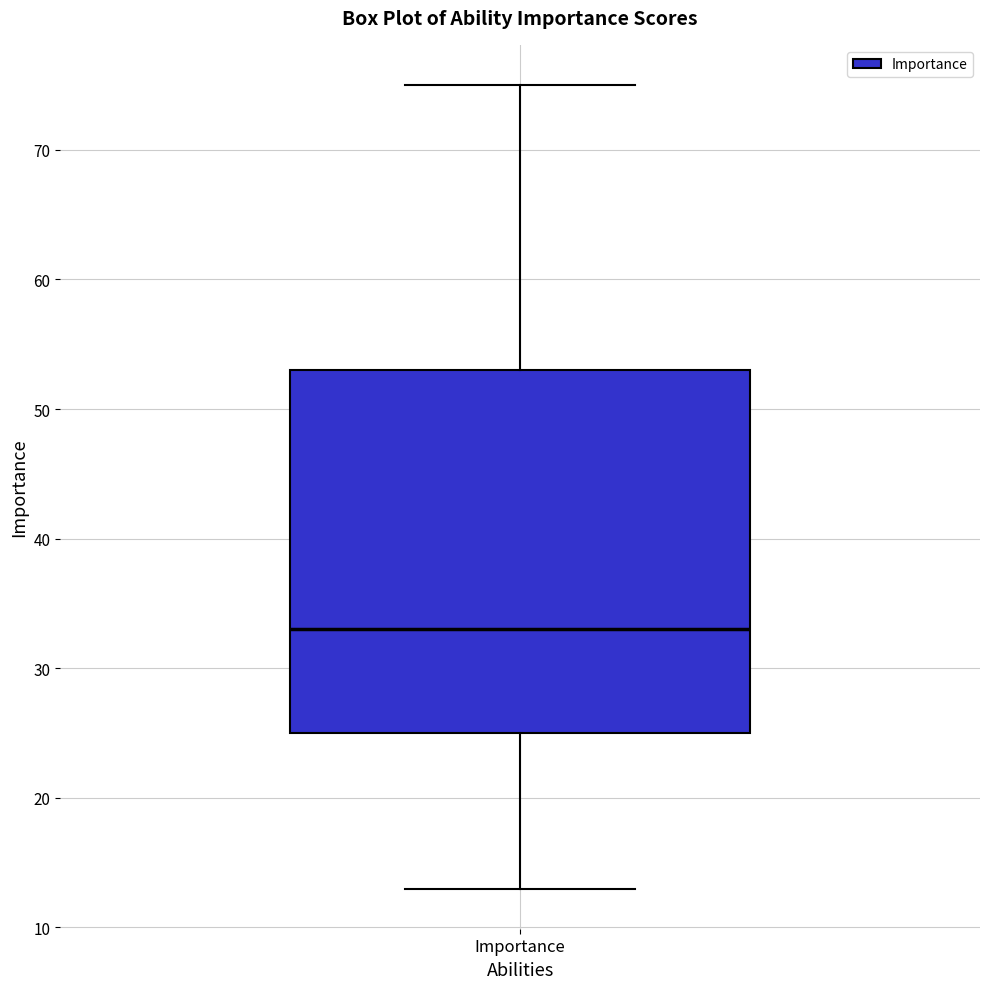

Read this box plot against the y-axis: the position of the median line, the range covered by the box, and the ends of both whiskers. The values are not printed on the chart, so give them approximately, as read against the axis.

median 33, box 25 to 53, whiskers 13 to 75